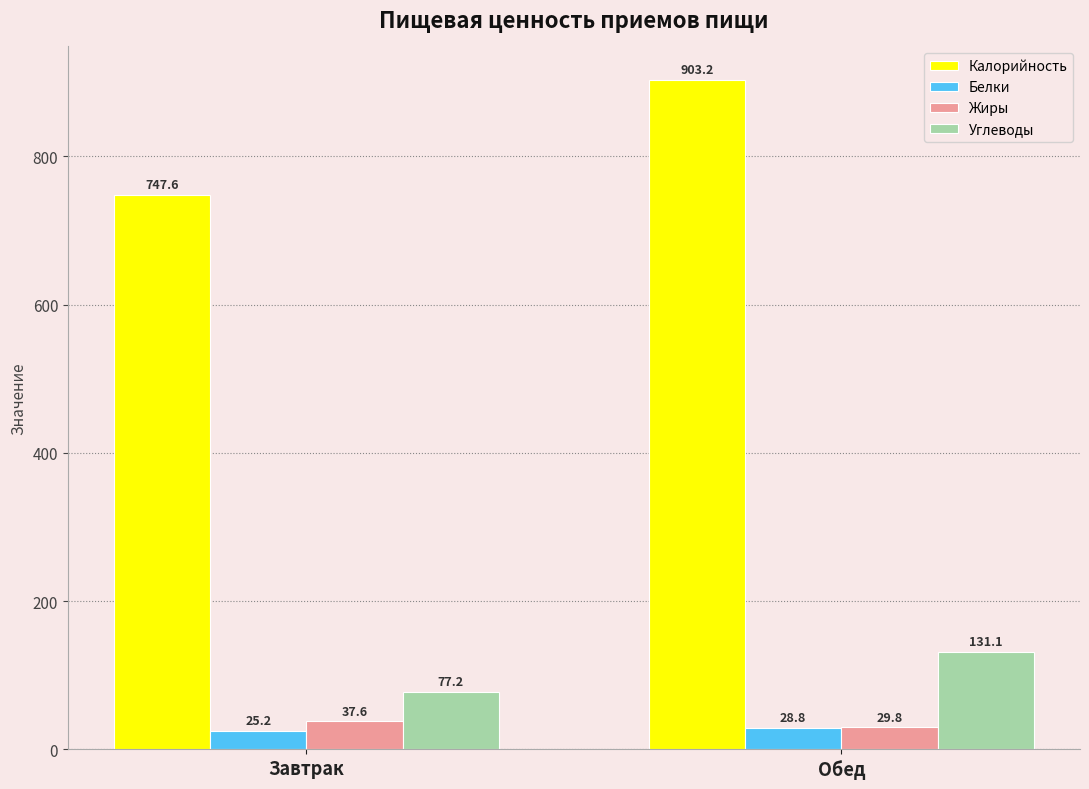

Does the chart contain stacked bars?

No